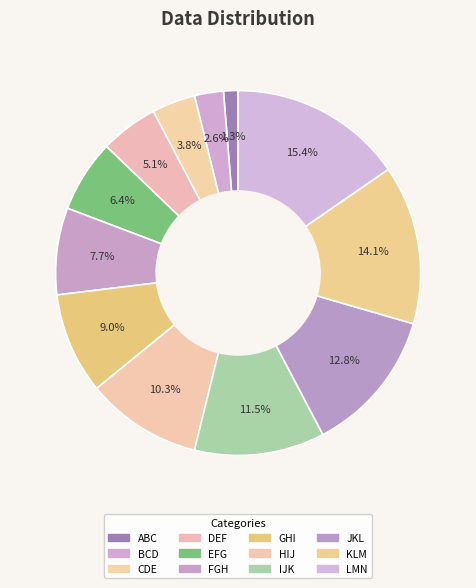

What is the change in value from JKL to KLM?

+1